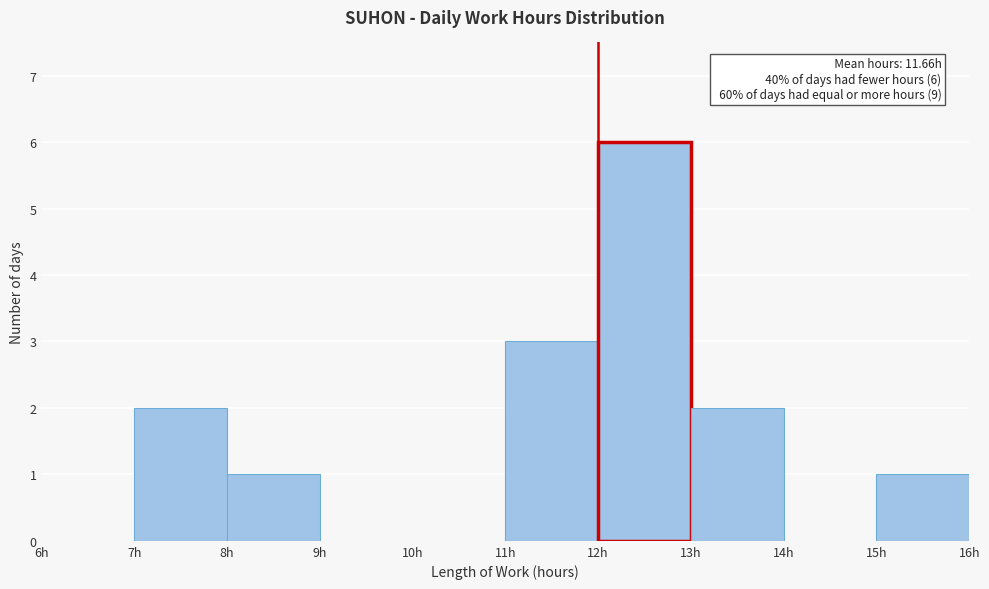

Over which range of the x-axis is the bar tallest?

12 to 13